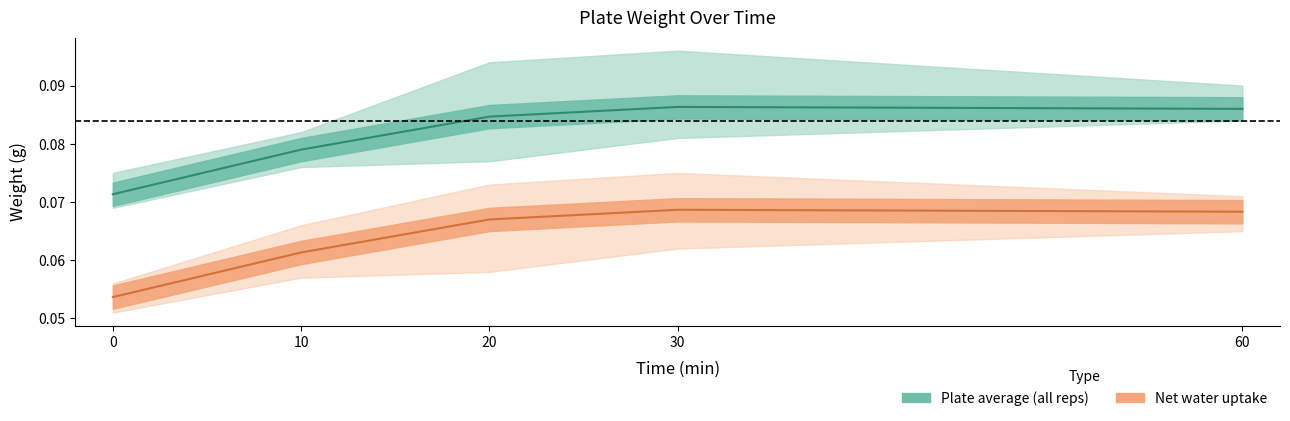

At which label does Plate 3 average reach its peak?

30